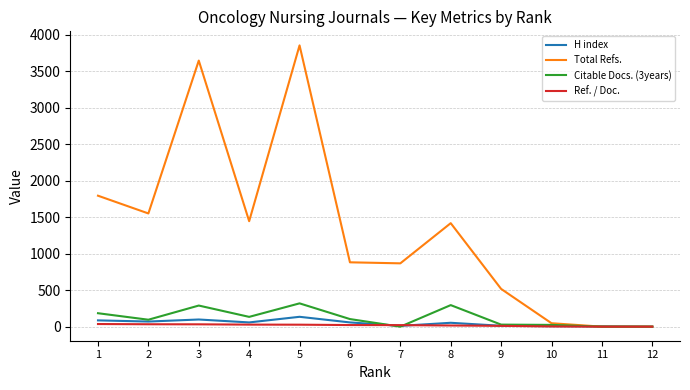

Which series has the widest spread of values?

Total Refs.